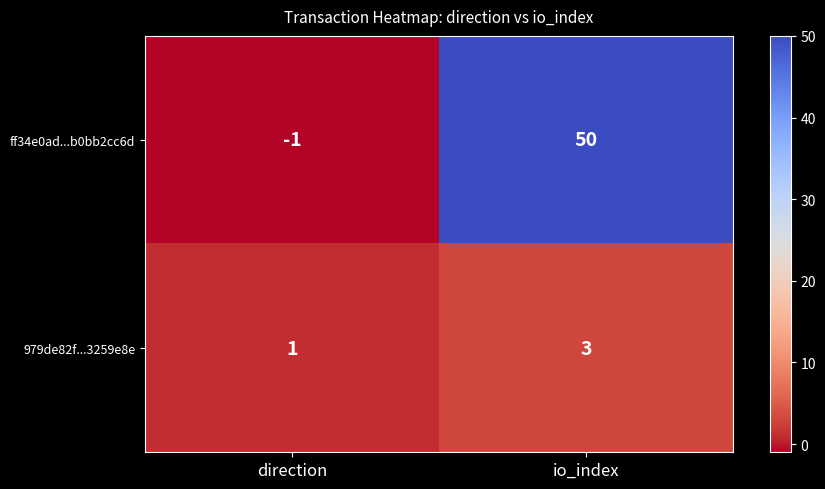

At how many categories does at least one series exceed 3?

1